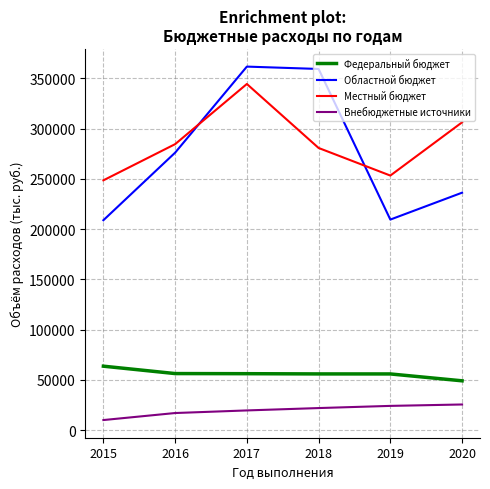

True or false: Федеральный бюджет and Местный бюджет intersect in this chart.

False